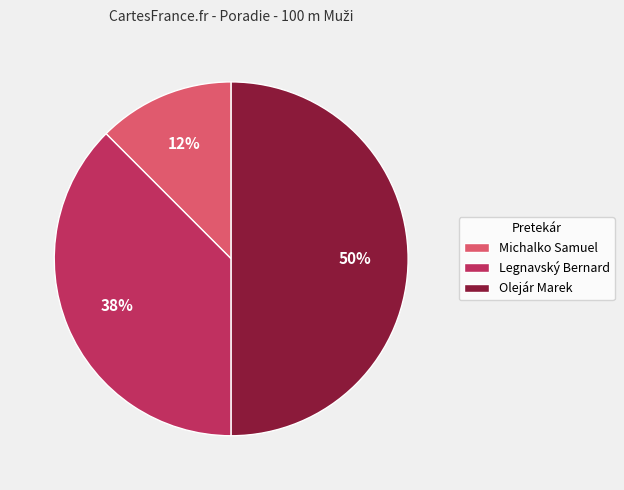

True or false: Olejár Marek accounts for 13% of the total.

False